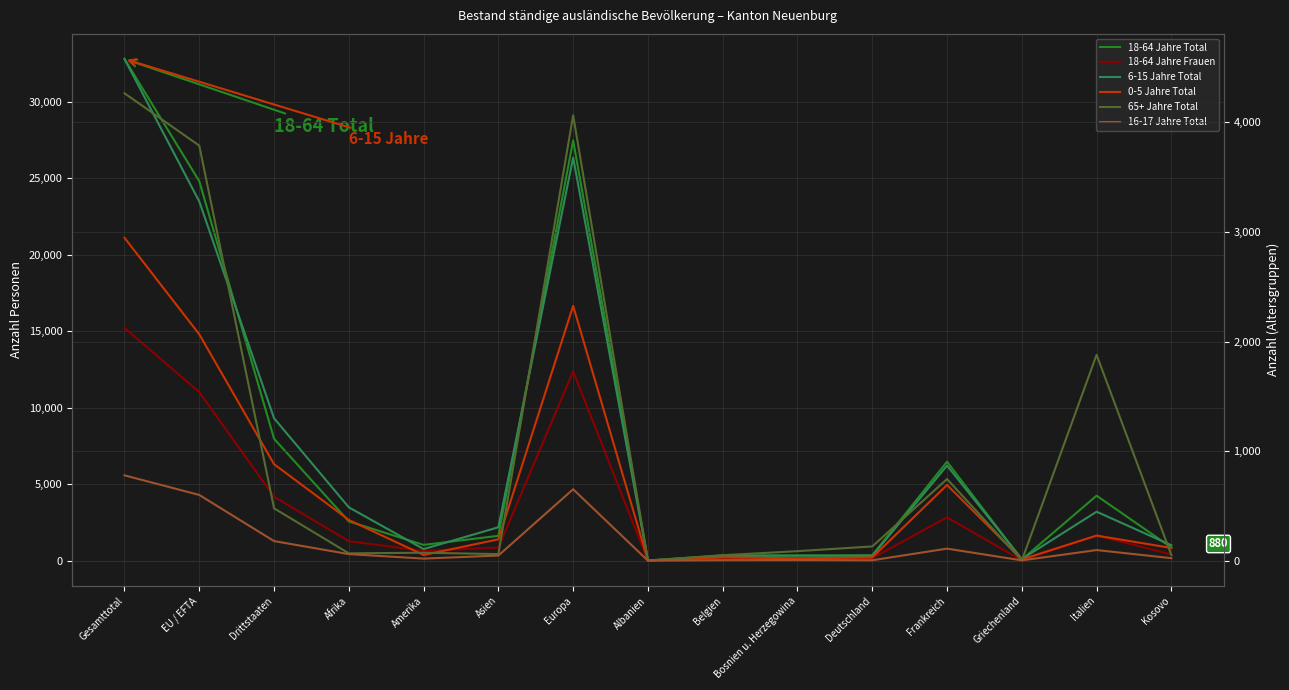

Where is the first local minimum for 6-15 Jahre Total?

Amerika